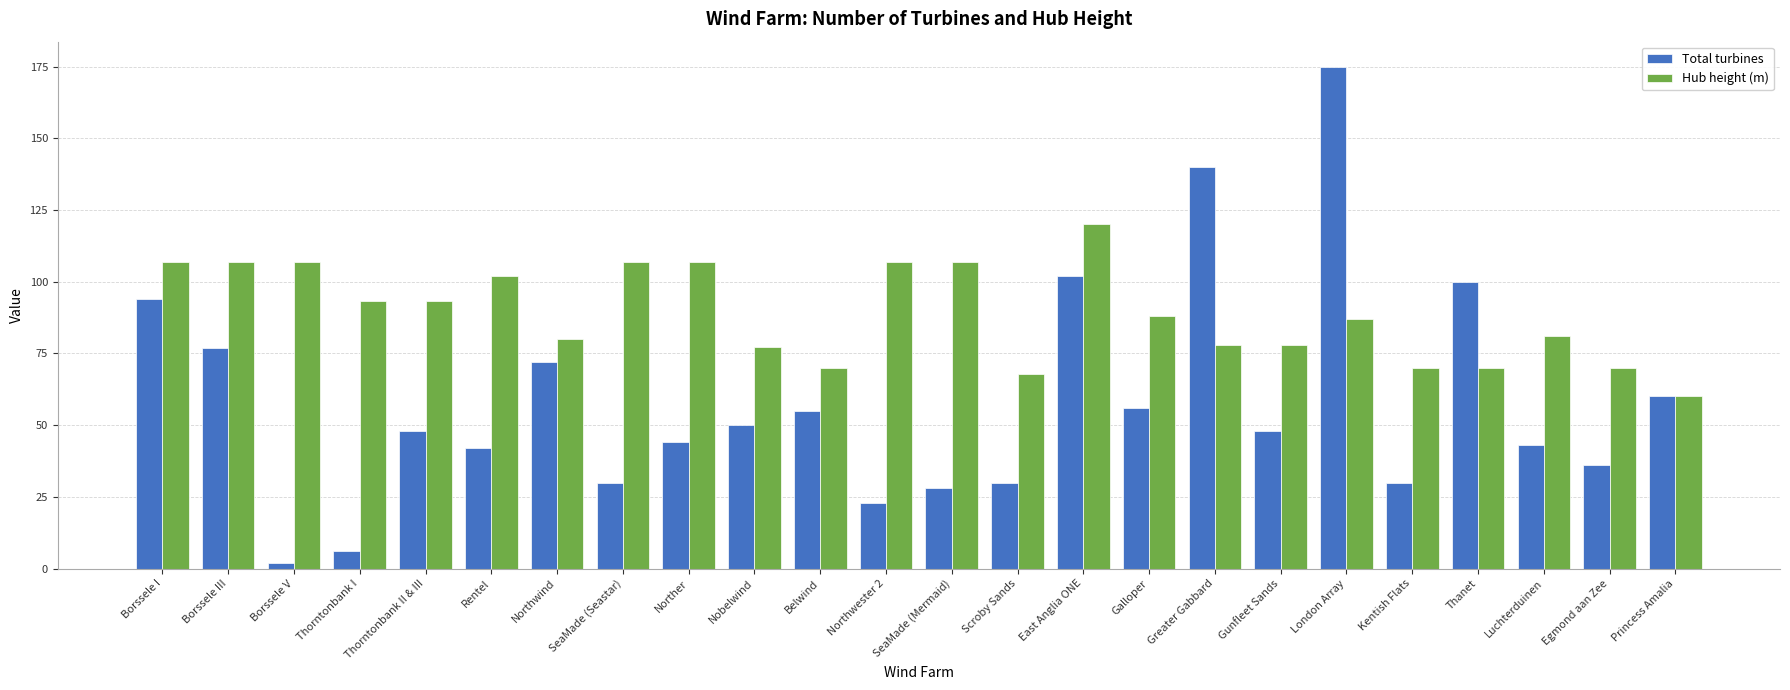

Is it true that Total turbines equals 44.0 at Norther?

True